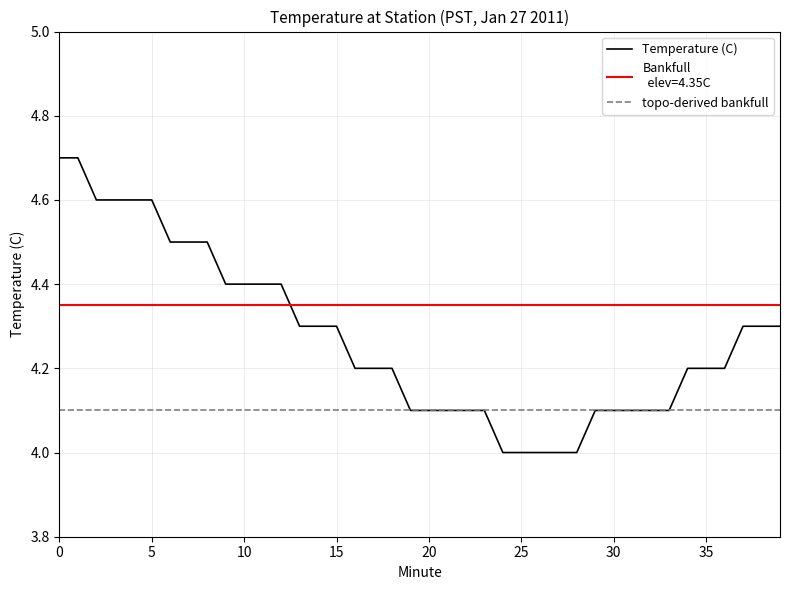

What is the greatest value displayed?

4.7